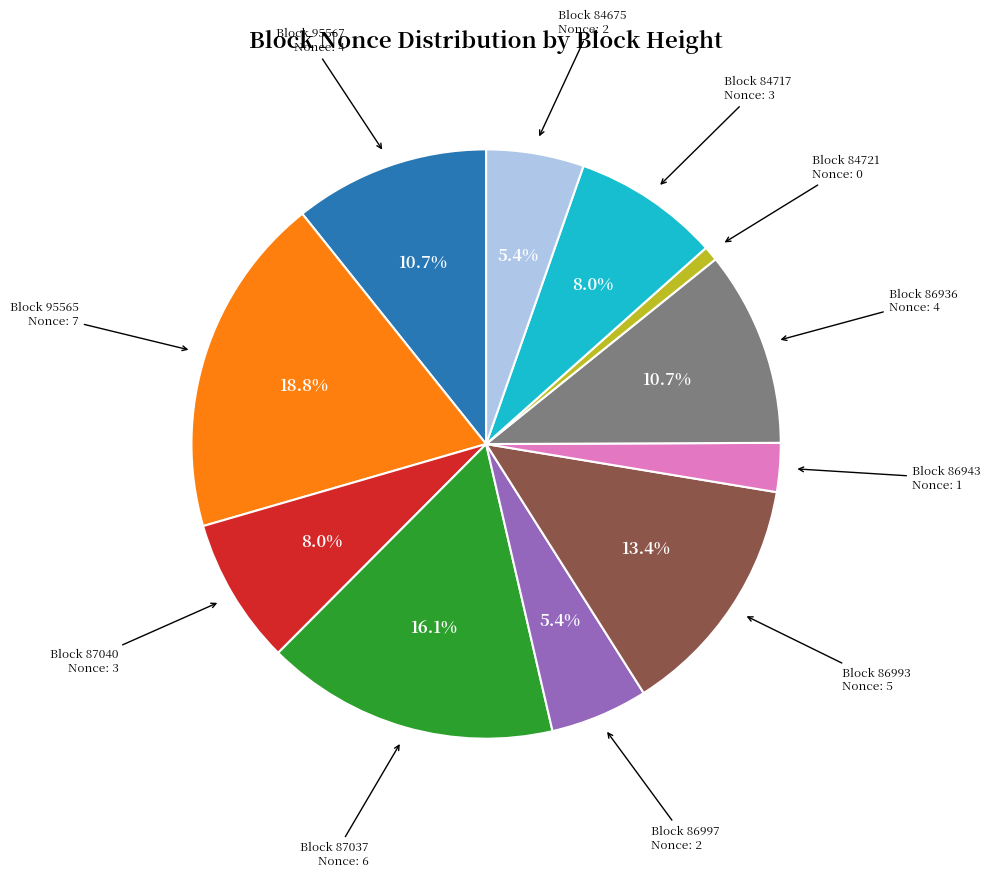

To the nearest percent, what is the average slice percentage?

9%